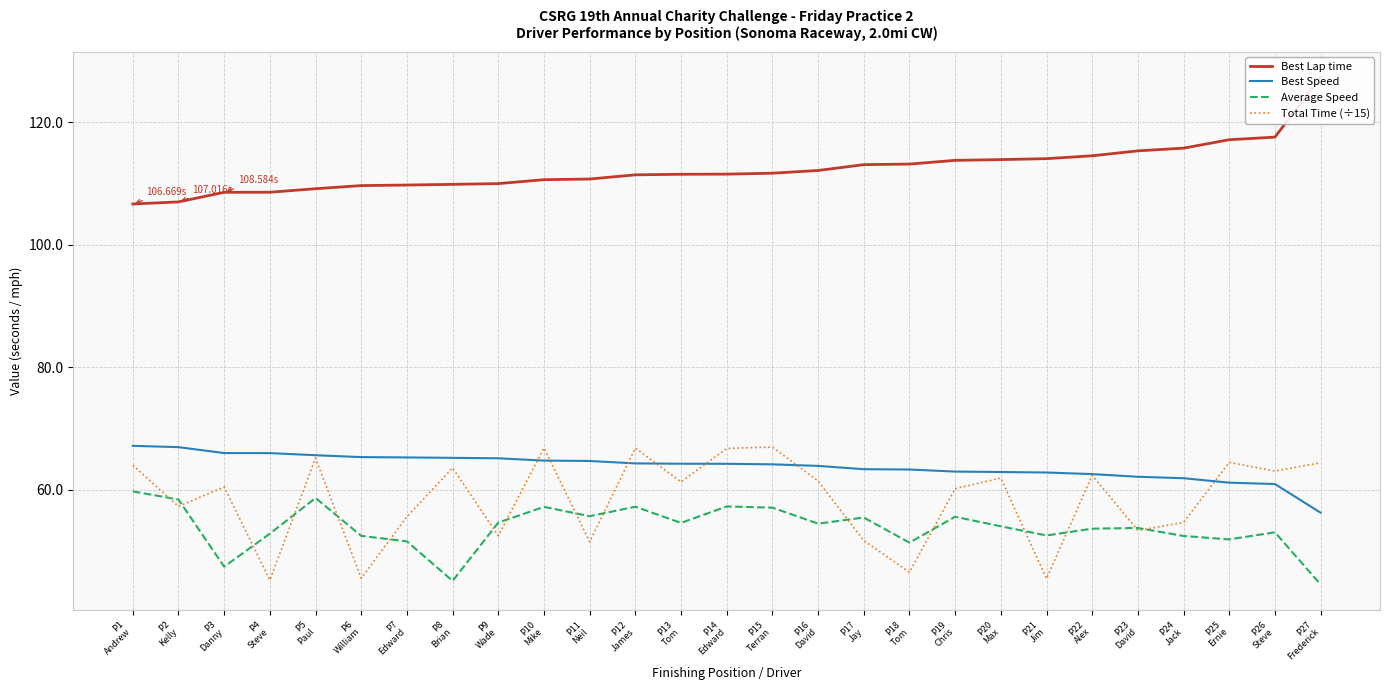

The Best Lap time series shows 111.5 at P13
Tom. True or false?

True